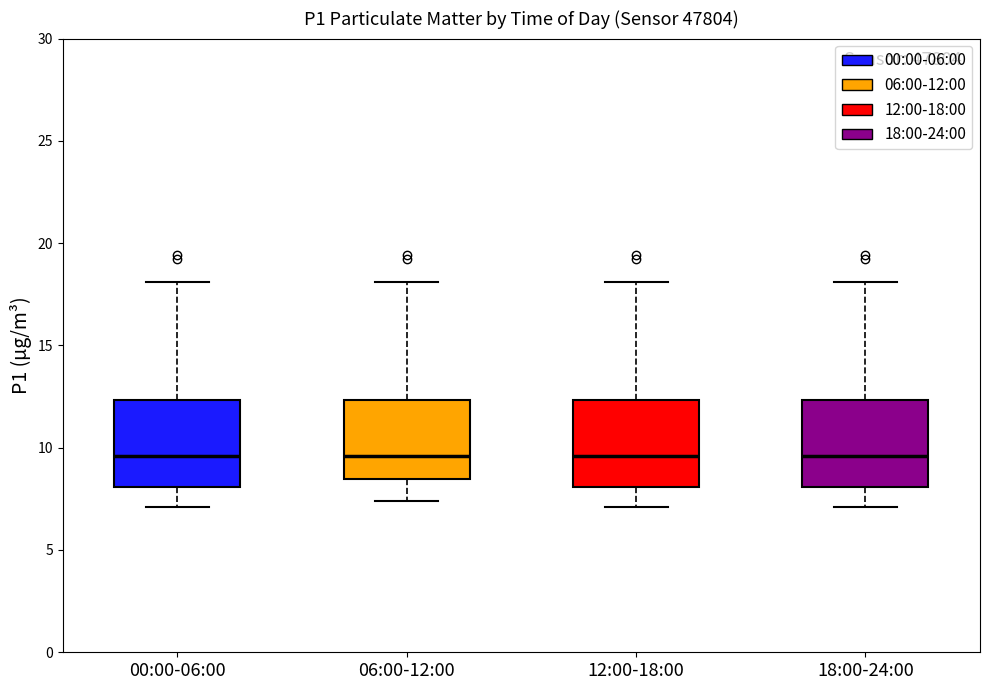

Reading left to right, transcribe this box plot: for each box, give where its median line is, the range the box spans, and where its two whiskers end, as read against the y-axis. The values are not printed on the chart, so give them approximately, as read against the axis.

00:00-06:00: median 9.5, box 8.0 to 12.5, whiskers 7.0 to 18.0
06:00-12:00: median 9.5, box 8.5 to 12.5, whiskers 7.5 to 18.0
12:00-18:00: median 9.5, box 8.0 to 12.5, whiskers 7.0 to 18.0
18:00-24:00: median 9.5, box 8.0 to 12.5, whiskers 7.0 to 18.0